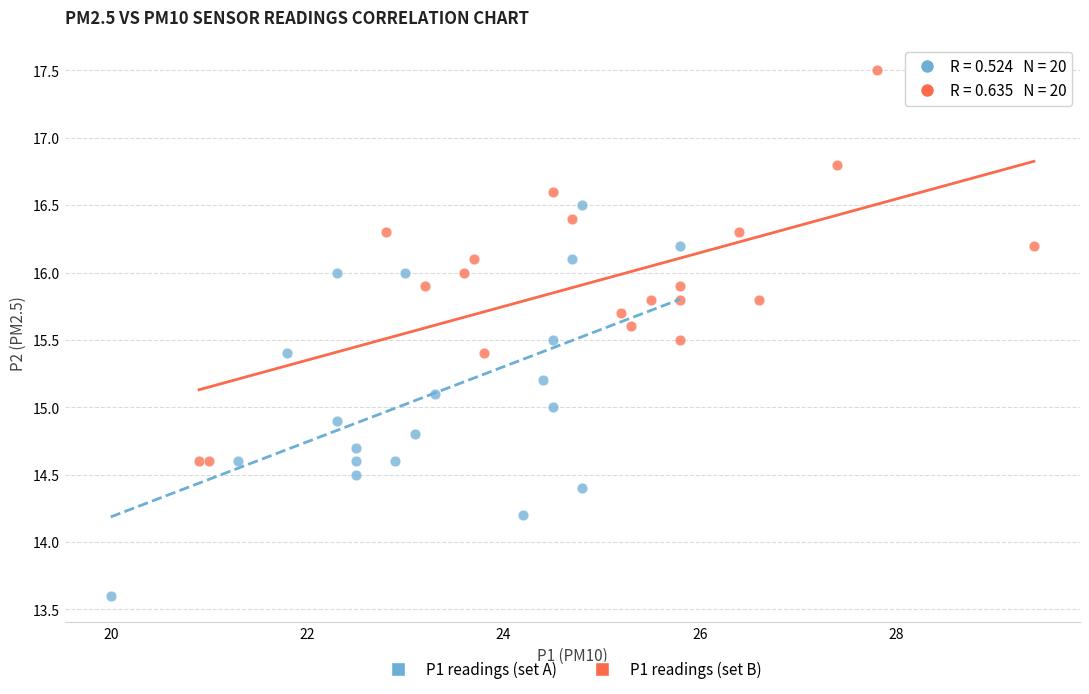

Which series contains the lowest Y value?

P1 readings (set A)